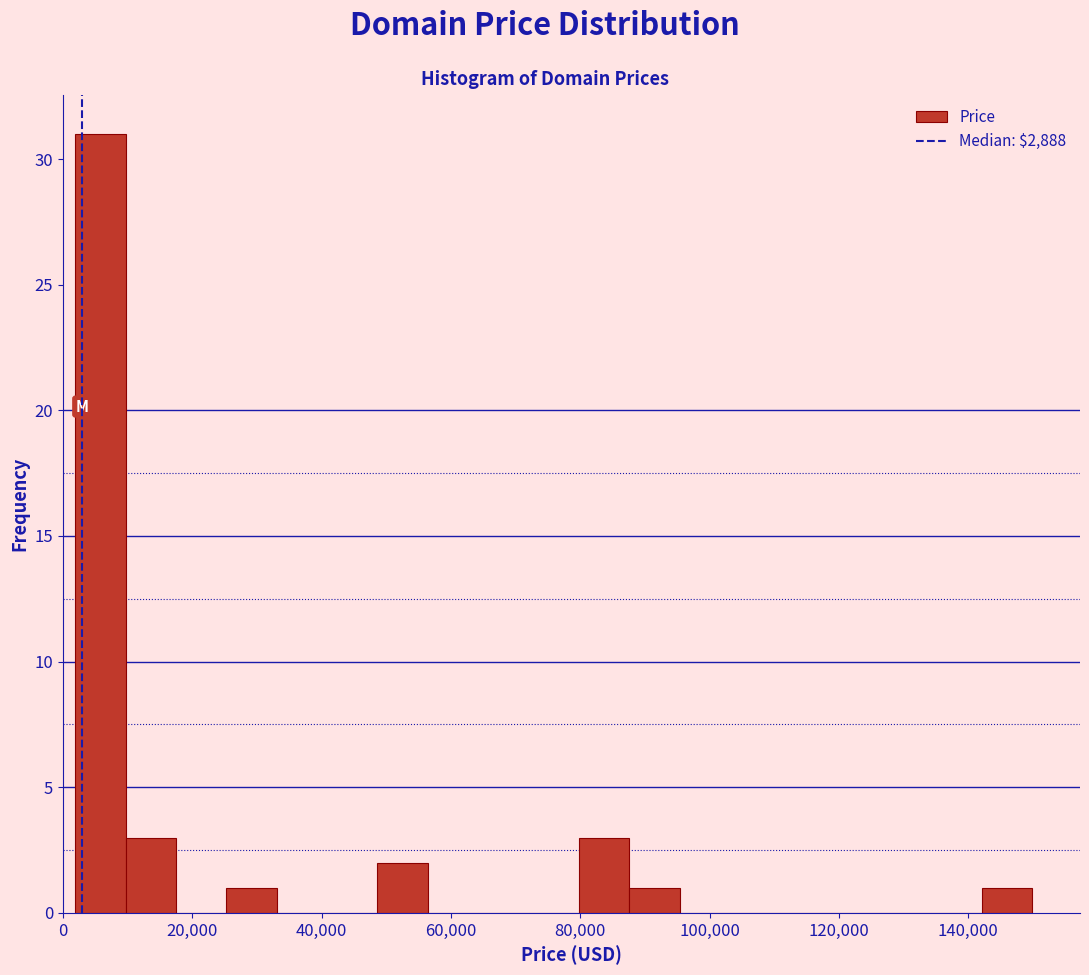

Around what value on the x-axis is the tallest bar? Give the approximate position of its centre, as read against the axis.

6000